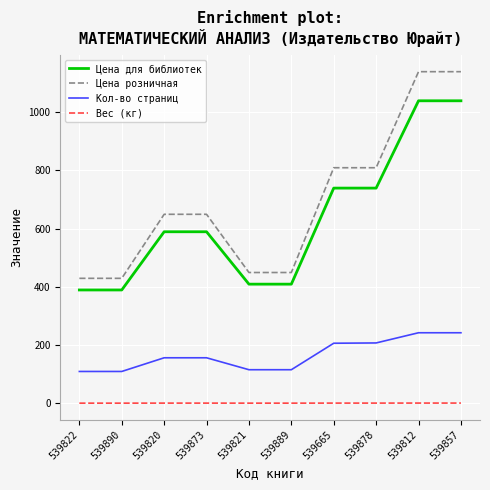

At how many categories does at least one series exceed 714?

4